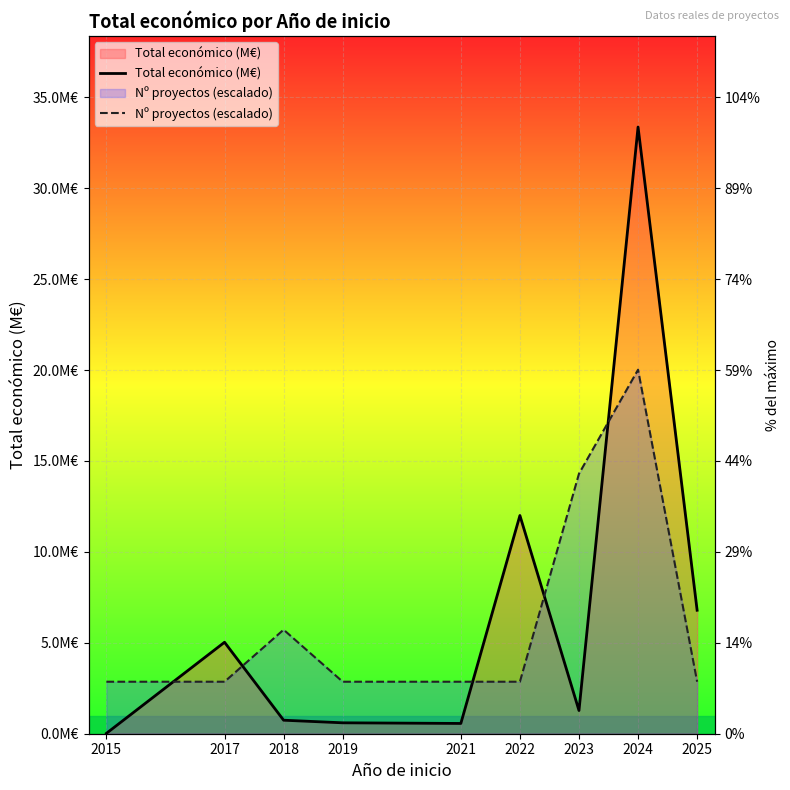

At which label does Nº proyectos (escalado) reach its minimum?

2015